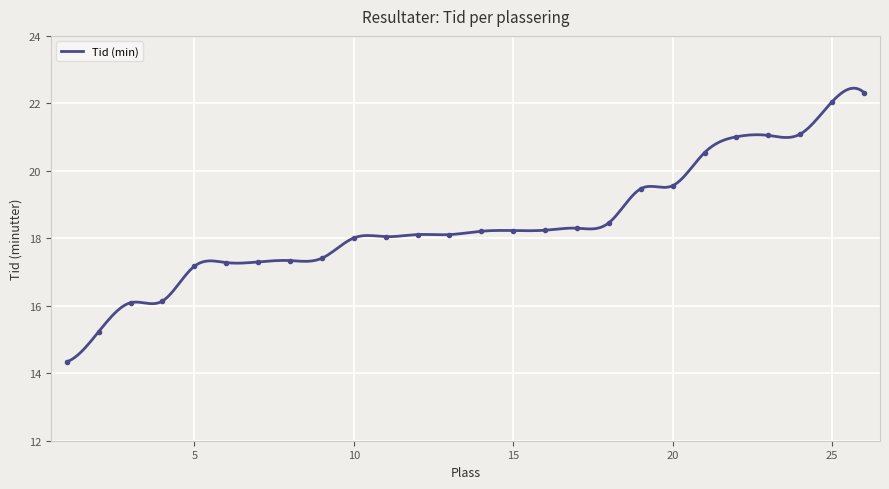

Which has a higher value, 20 or 6?

20